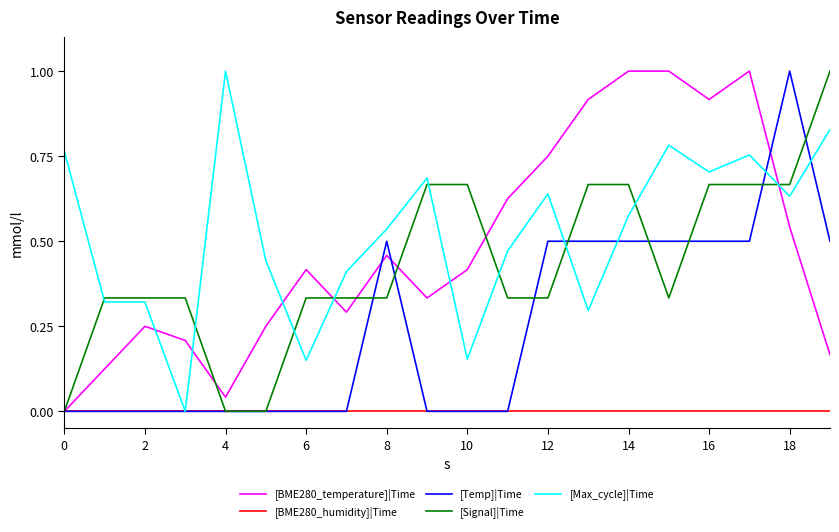

What is the greatest value displayed?

1.0